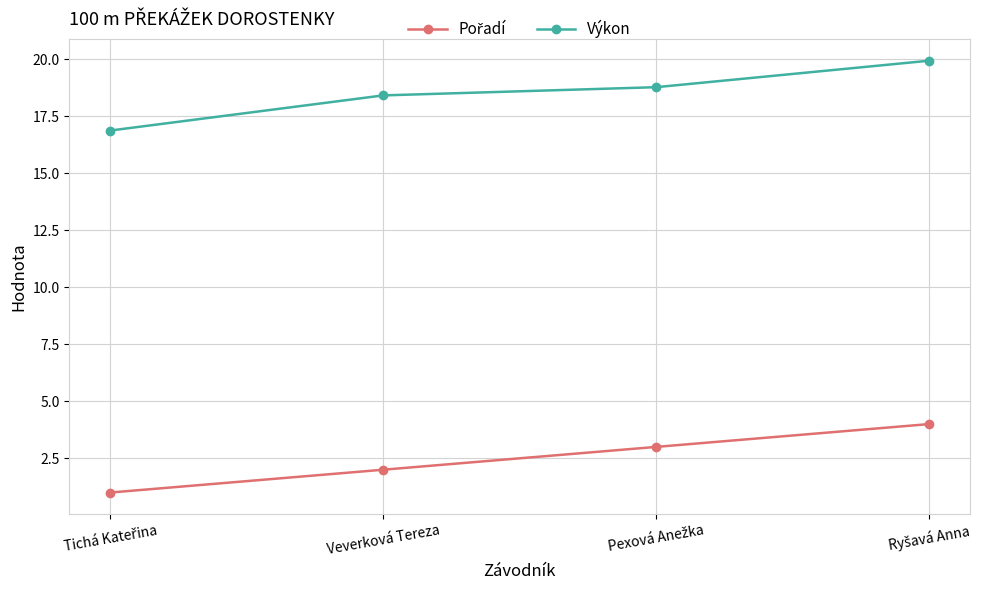

How many lines are shown in the chart?

2